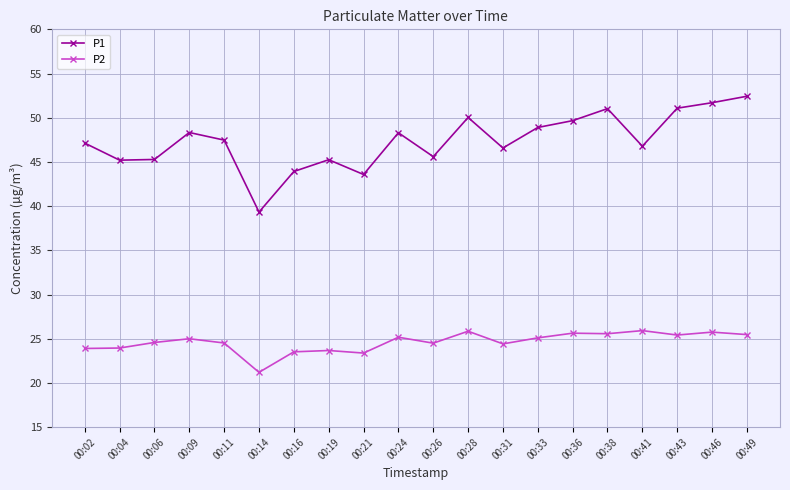

How many data points does each series have?

20